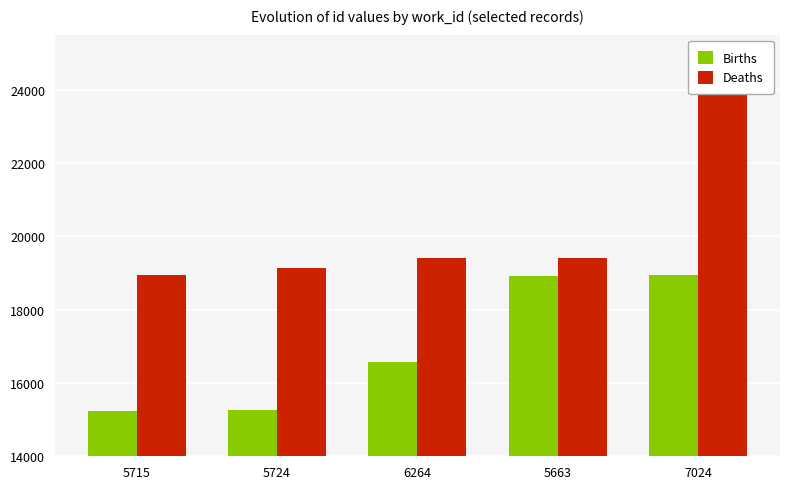

List the labels in order of Births value, largest first.

7024, 5663, 6264, 5724, 5715